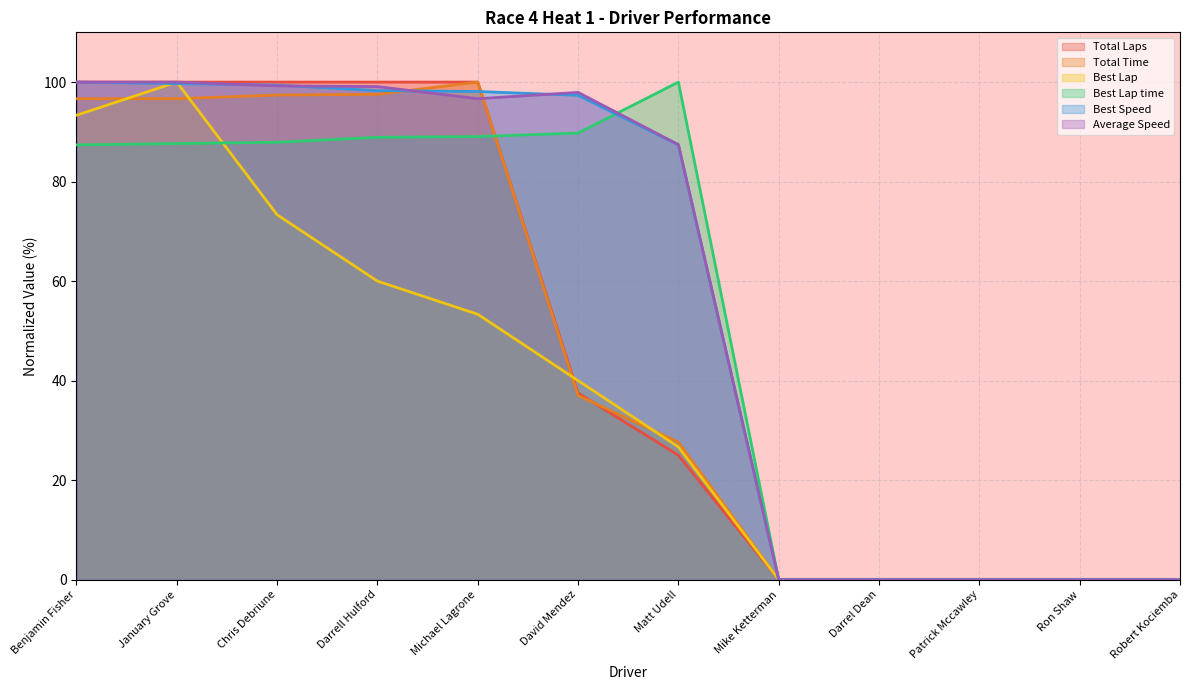

What is the label of the 2nd point from the right?

Ron Shaw